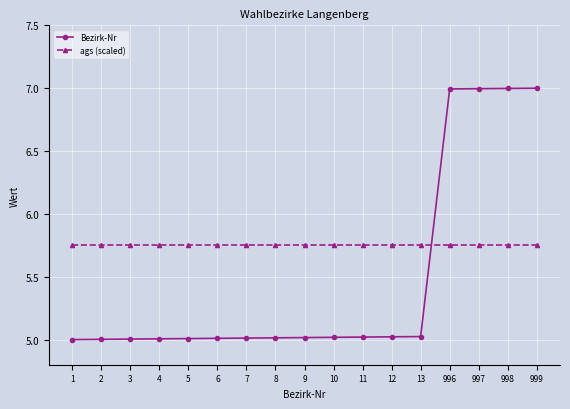

Rank the series by their maximum value, from highest to lowest.

Bezirk-Nr, ags (scaled)